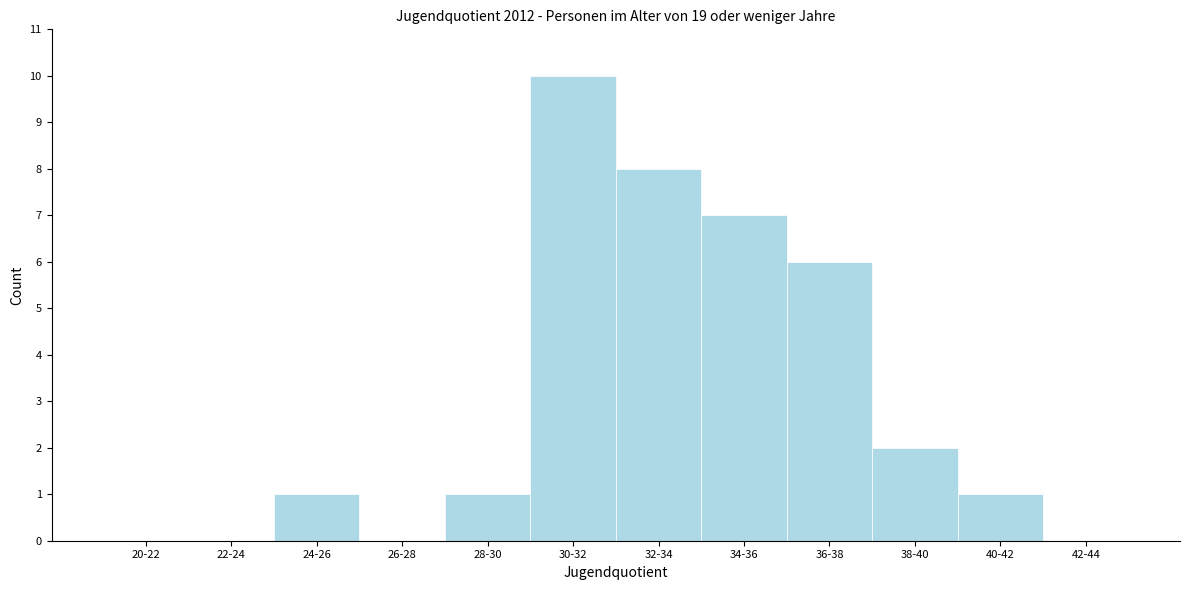

What is the sum of all values?

36